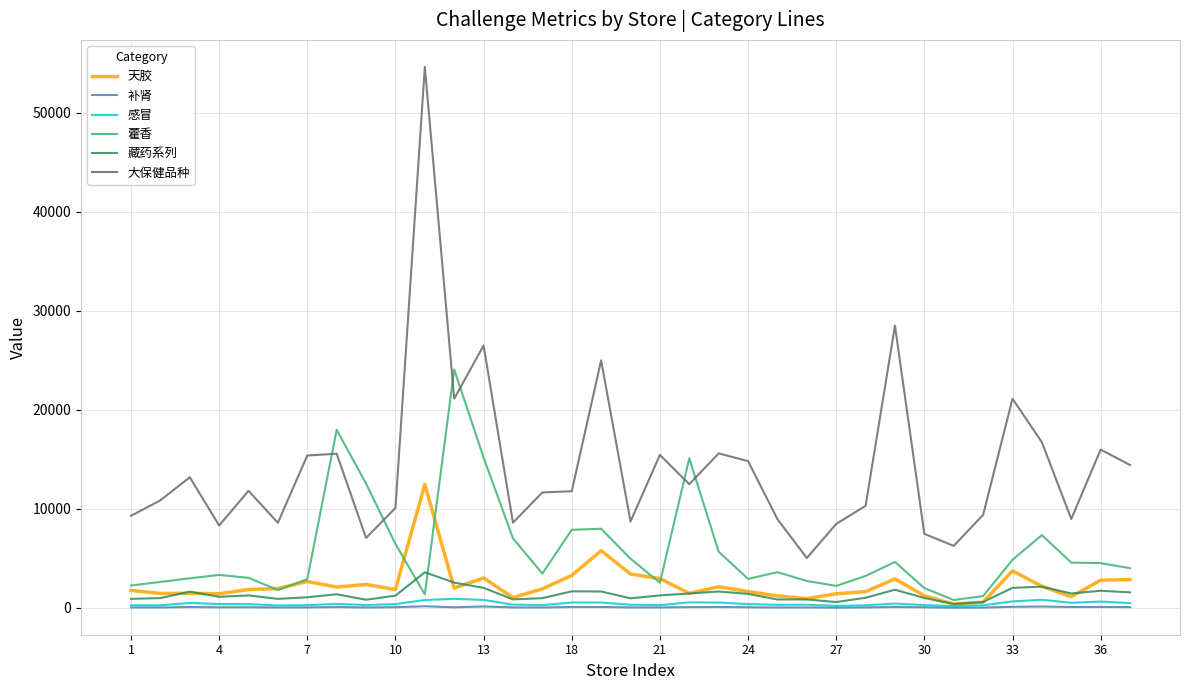

Which series has the largest total across all categories?

大保健品种